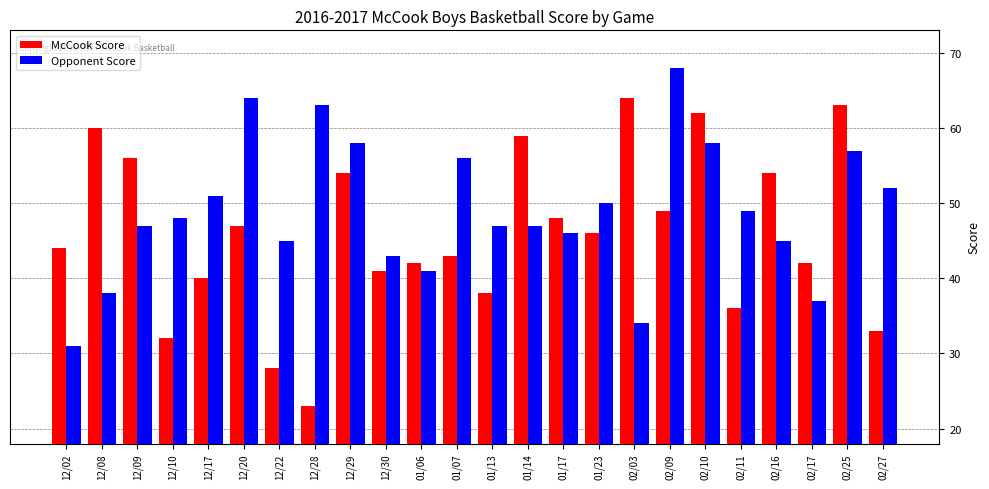

What is the total value across all series at 12/20?

111